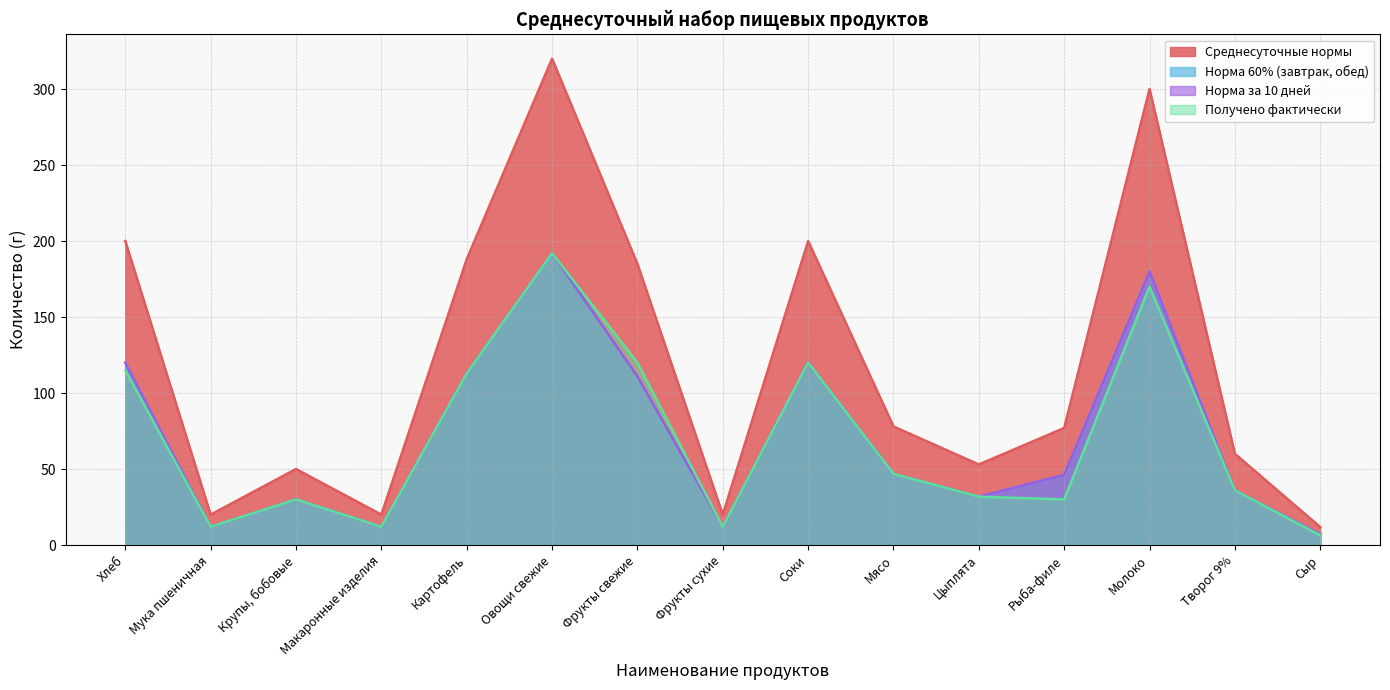

Rank the series at Сыр from highest to lowest value.

Среднесуточные нормы, Норма 60% (завтрак, обед), Норма за 10 дней, Получено фактически